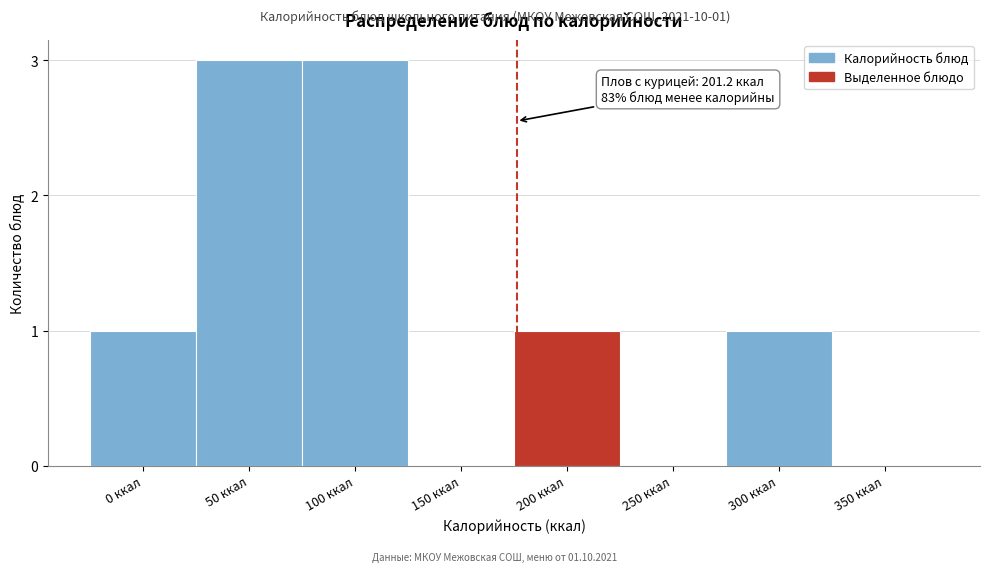

Reading left to right, transcribe all the data shown in this chart.

0 ккал=1	50 ккал=3	100 ккал=3	150 ккал=0	200 ккал=1	250 ккал=0	300 ккал=1	350 ккал=0